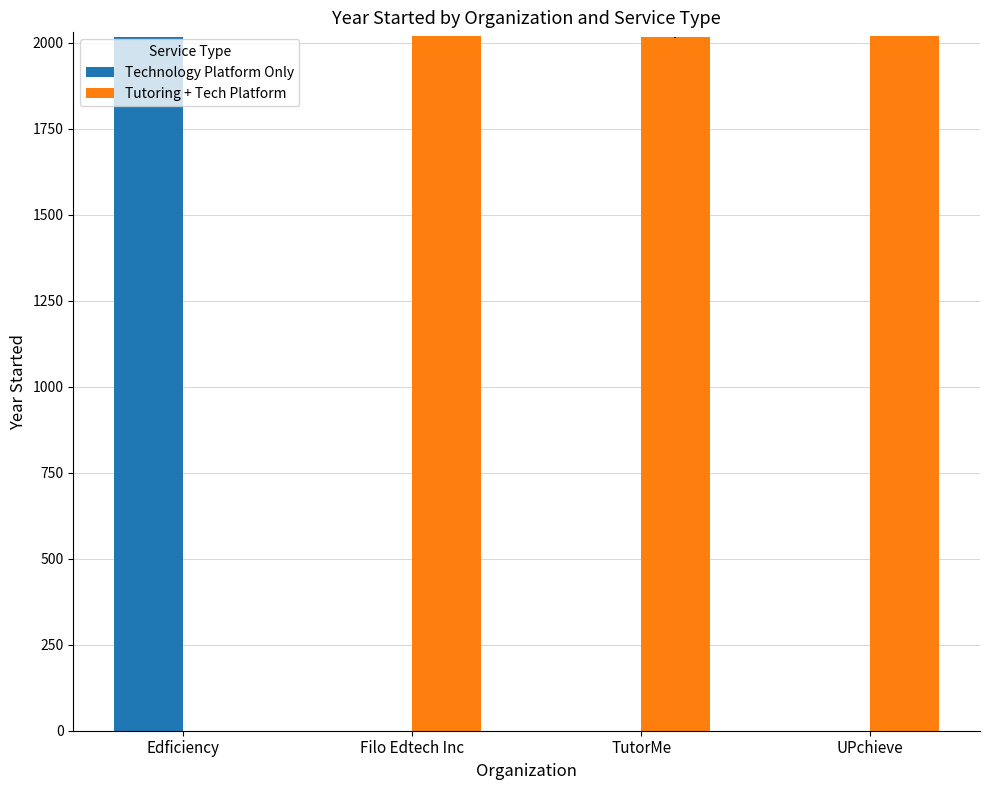

The Technology Platform Only series shows 0 at UPchieve. True or false?

True